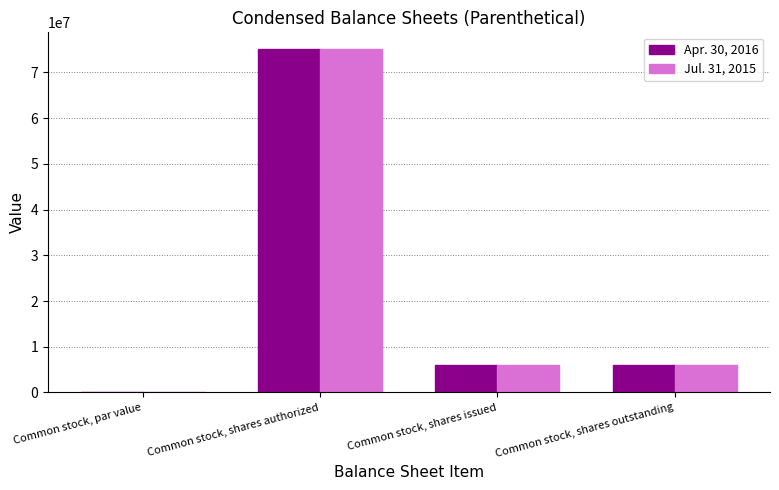

At which label does Jul. 31, 2015 reach its peak?

Common stock, shares authorized